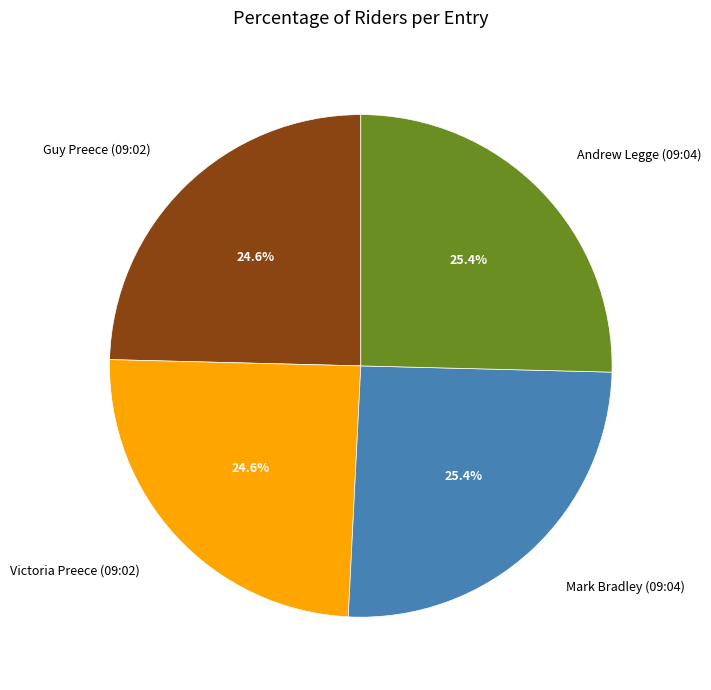

The Victoria Preece (09:02) slice represents 12% of the pie. True or false?

False